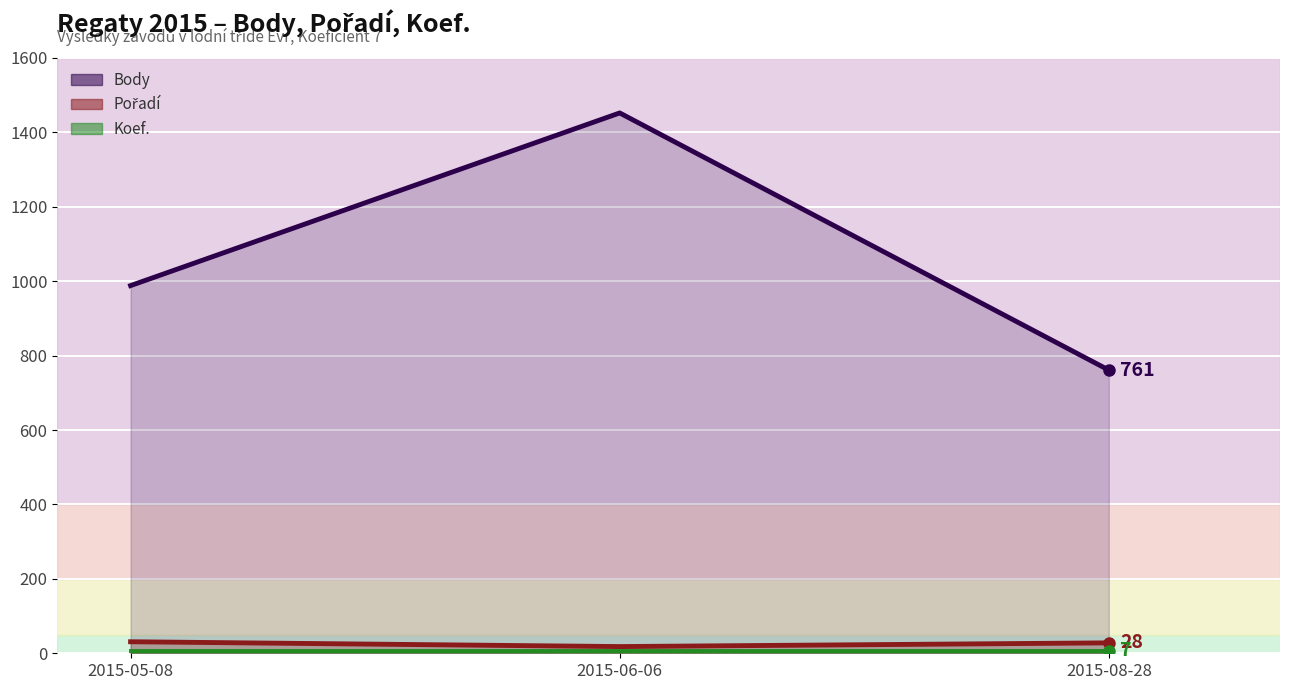

At which label does Body first exceed 988?

2015-06-06